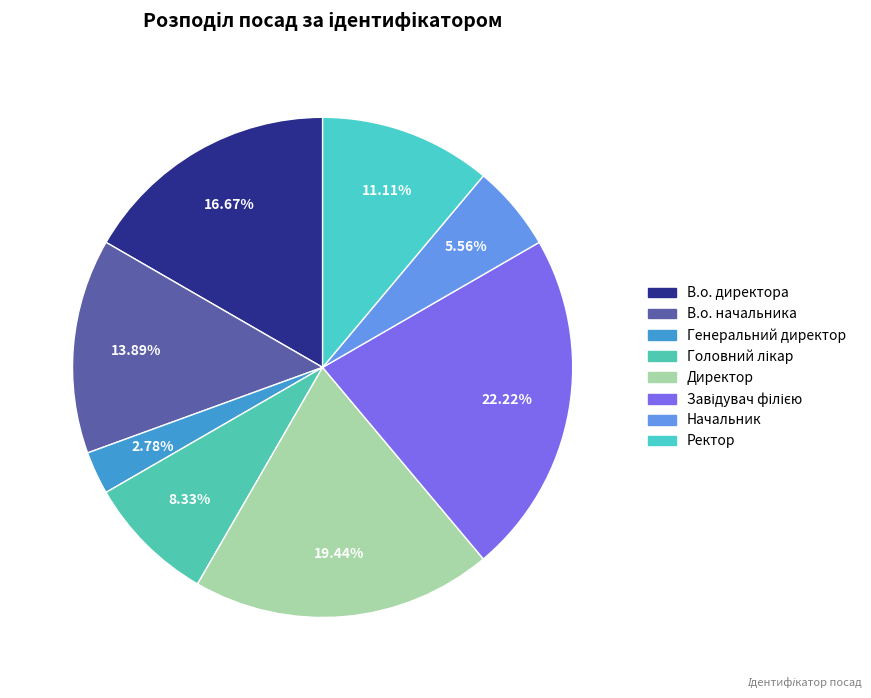

How much of the chart is everything except Завідувач філією?

77.8%